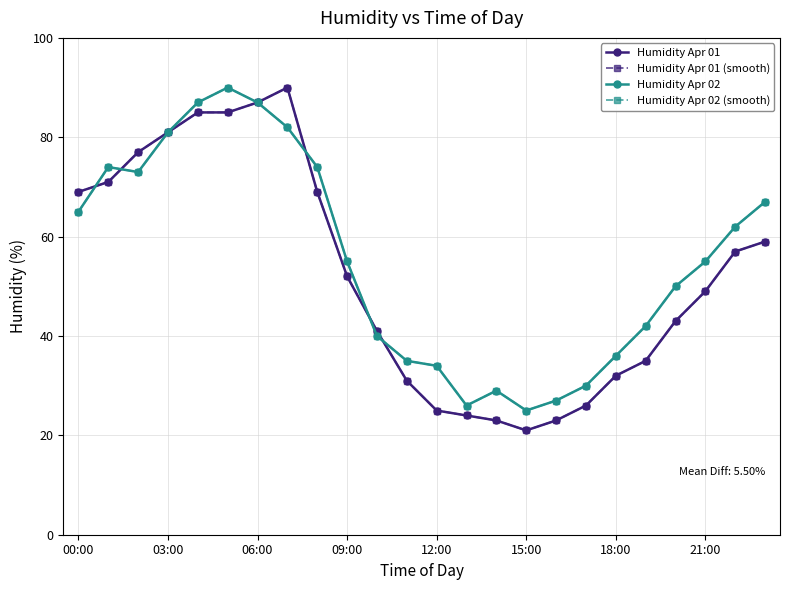

What is the difference between the second highest and second lowest values in the Humidity Apr 01 series?

64